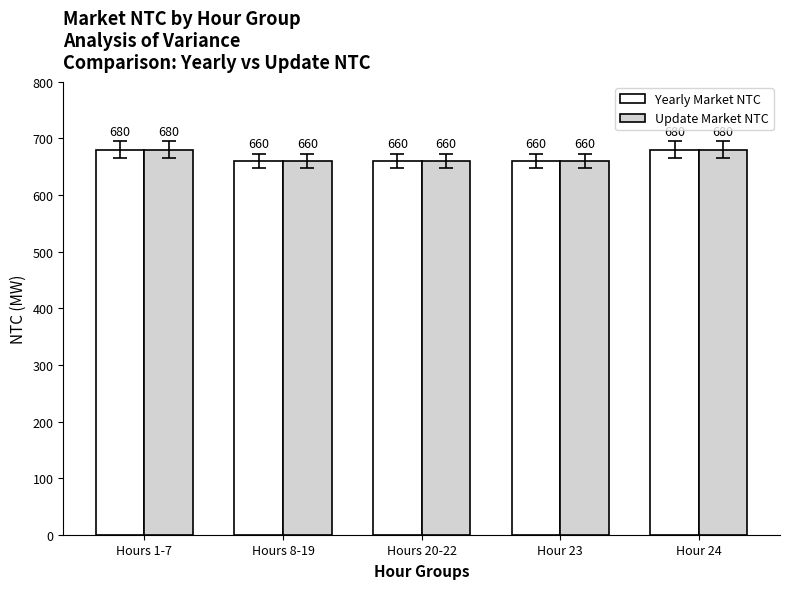

What is the smallest value displayed?

660